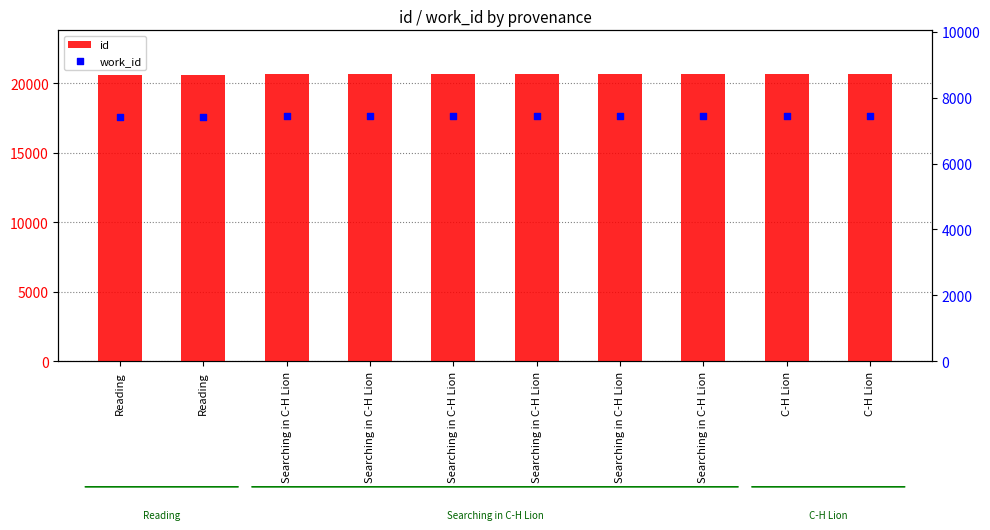

Which series has the widest spread of Y values?

id